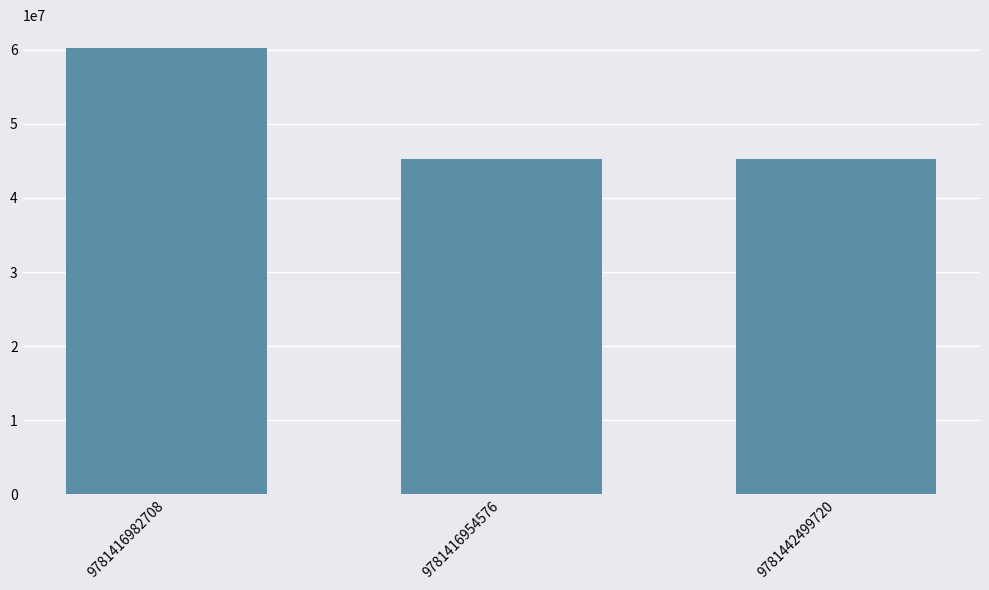

What is the label of the 2nd bar from the right?

9781416954576